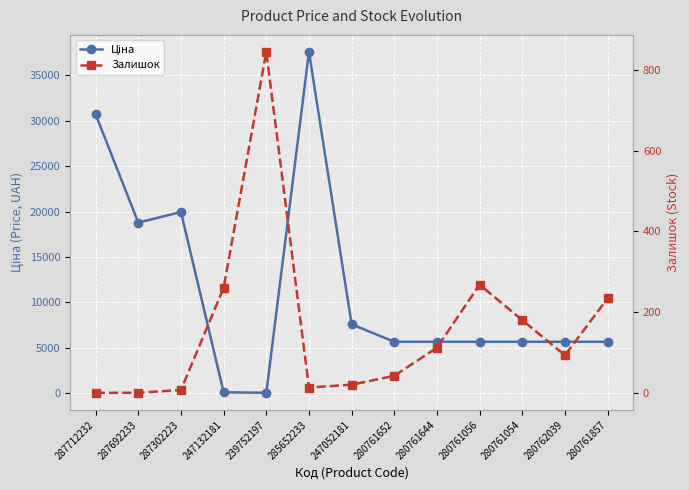

At how many categories does at least one series exceed 7079?

5